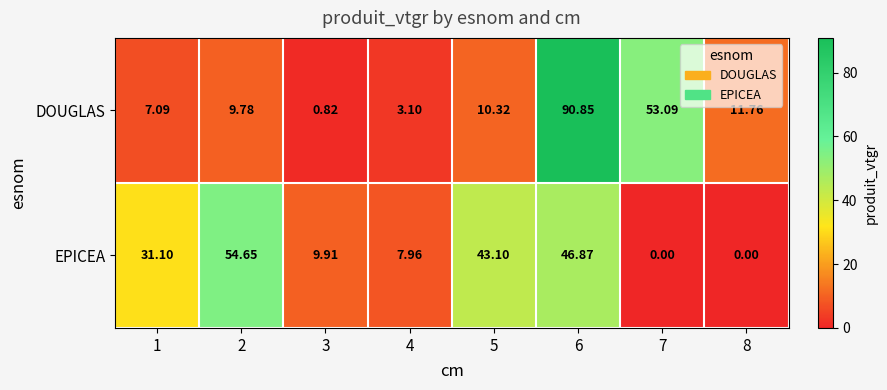

Is the value of DOUGLAS at 2 greater than the value of EPICEA at 2?

No